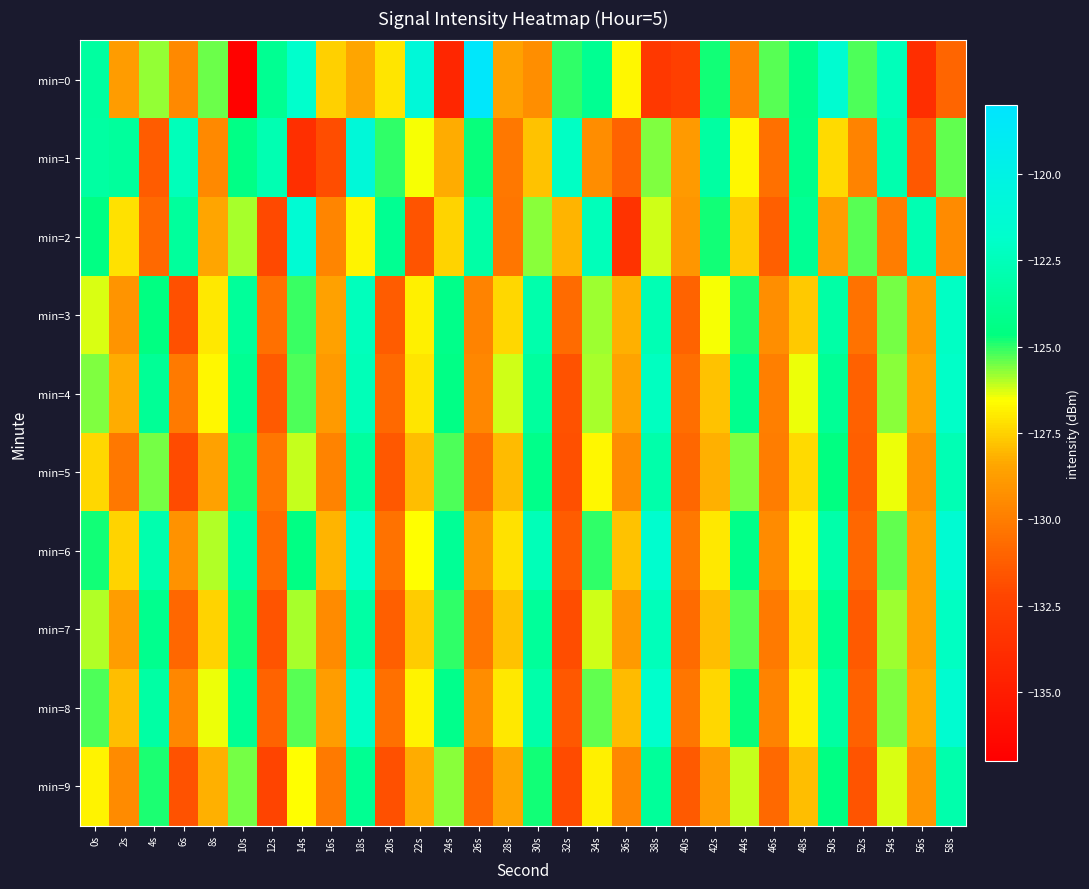

At 52s, list the series in order from largest to smallest.

min=0, min=2, min=1, min=3, min=6, min=4, min=8, min=5, min=7, min=9